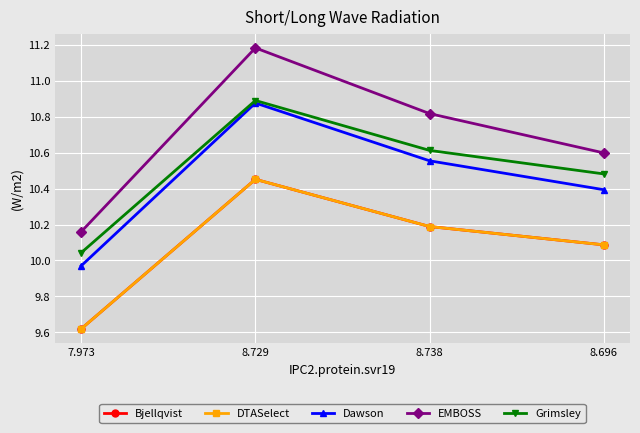

What position from the left is 8.738?

3